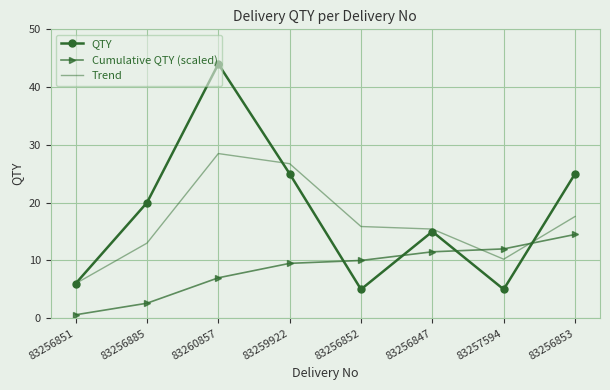

What position from the right is 83259922?

5